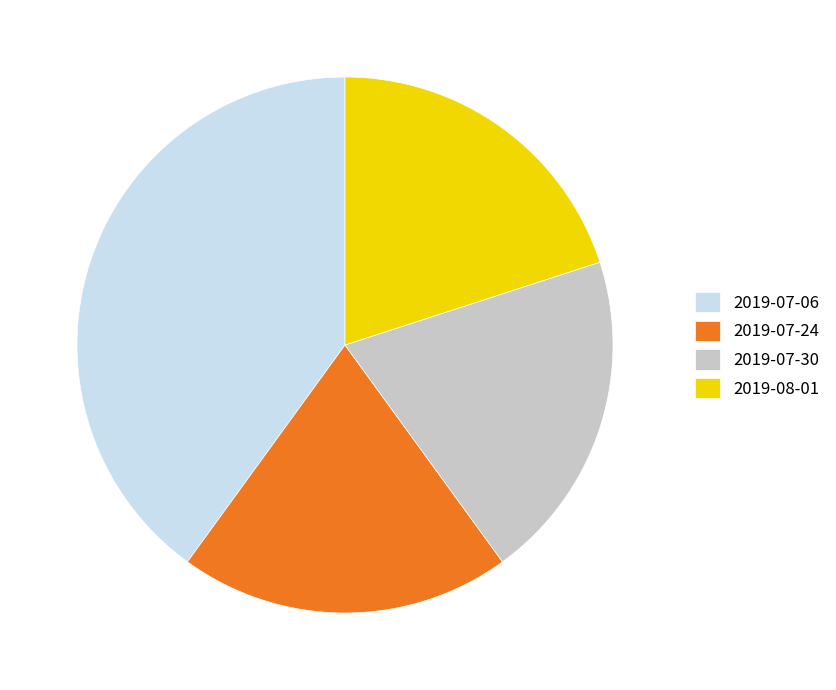

Approximately how many times larger is the value at 2019-07-06 compared to 2019-08-01?

2.0